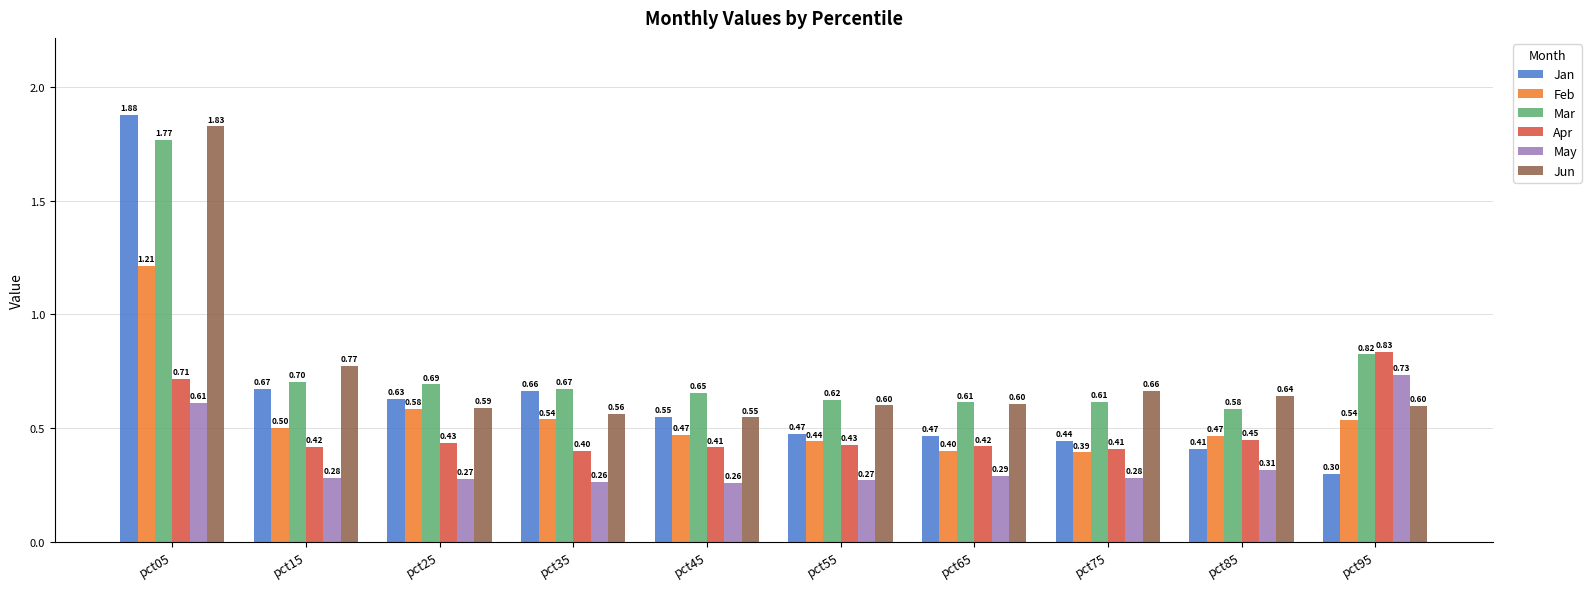

Which series has the widest spread of values?

Jan